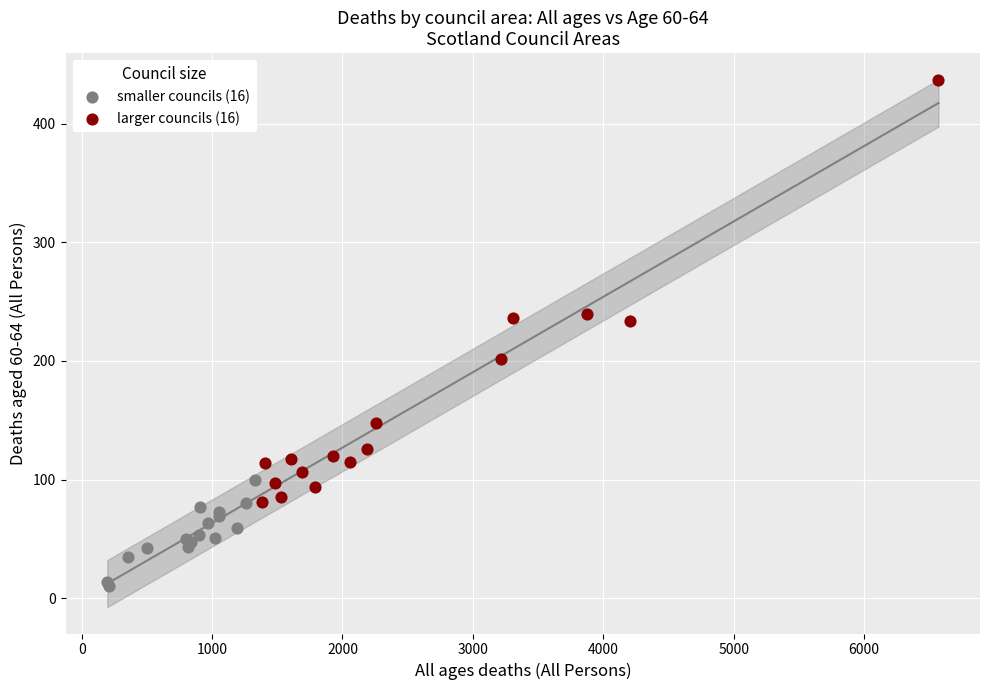

Which series has the largest Y range (max minus min)?

larger councils (16)